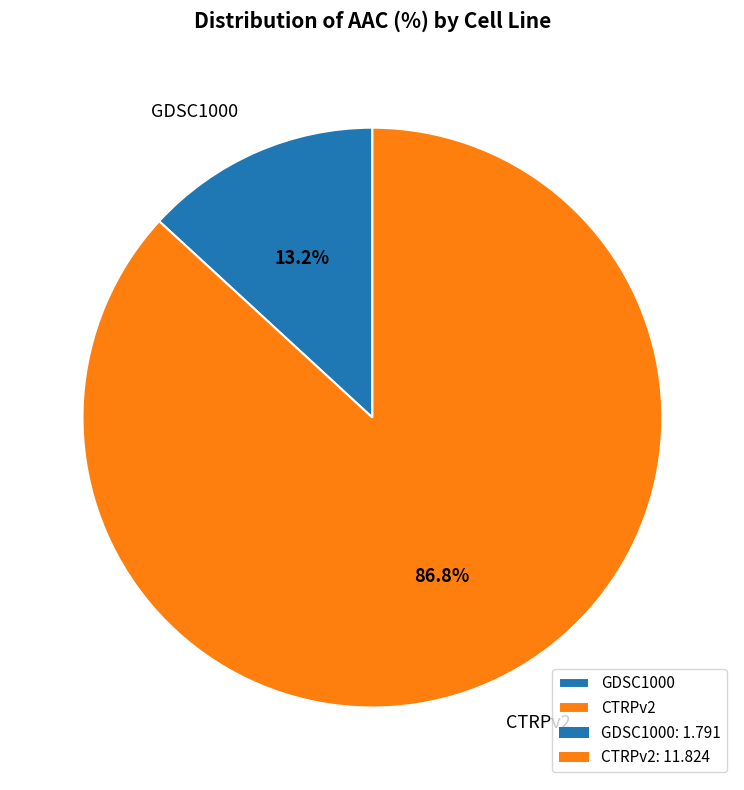

Approximately how many times larger is the value at CTRPv2 compared to GDSC1000?

6.6